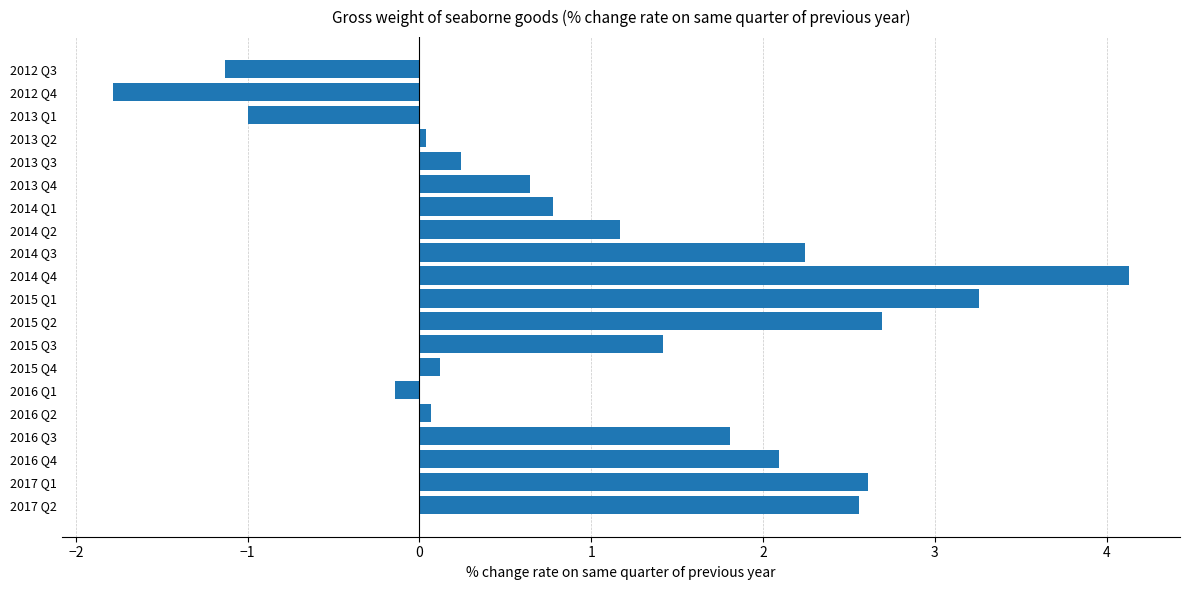

What is the change in value from 2013 Q1 to 2017 Q1?

+3.6